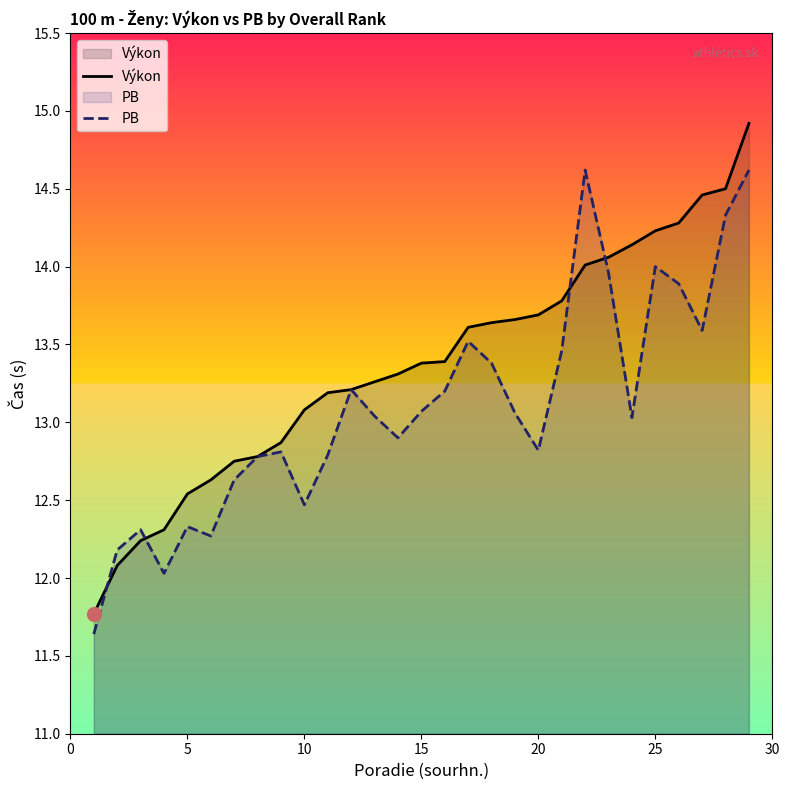

How many interior local peaks does the PB series have?

7